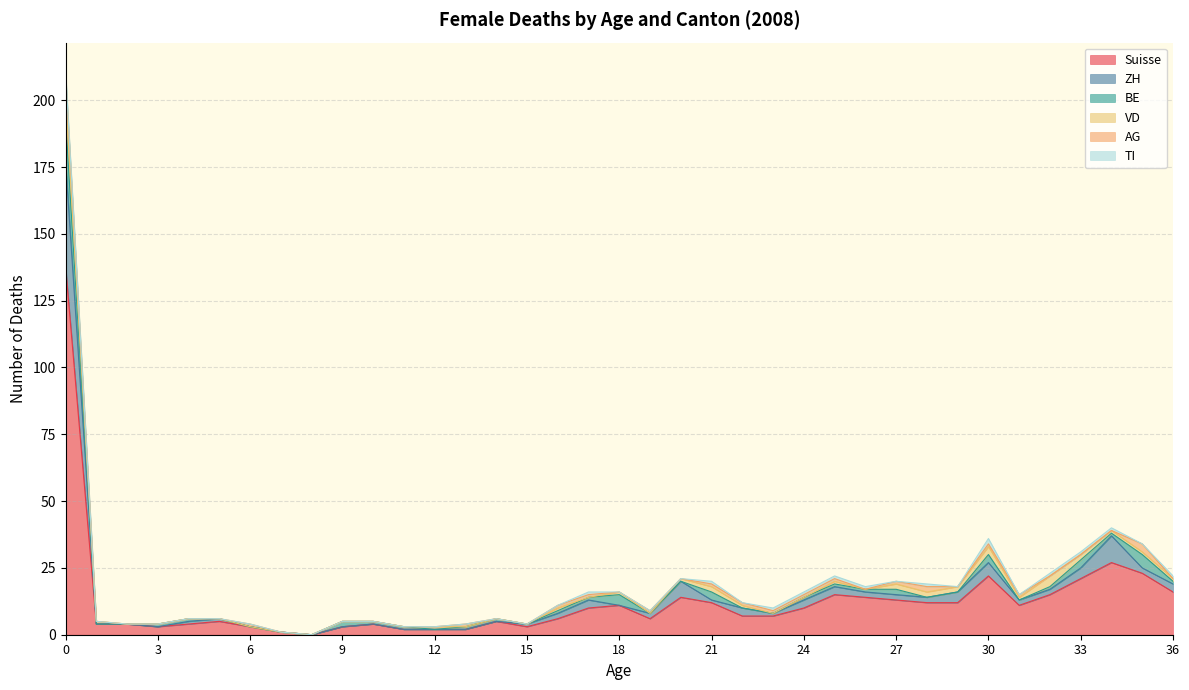

Between 8 and 29, which is larger?

29